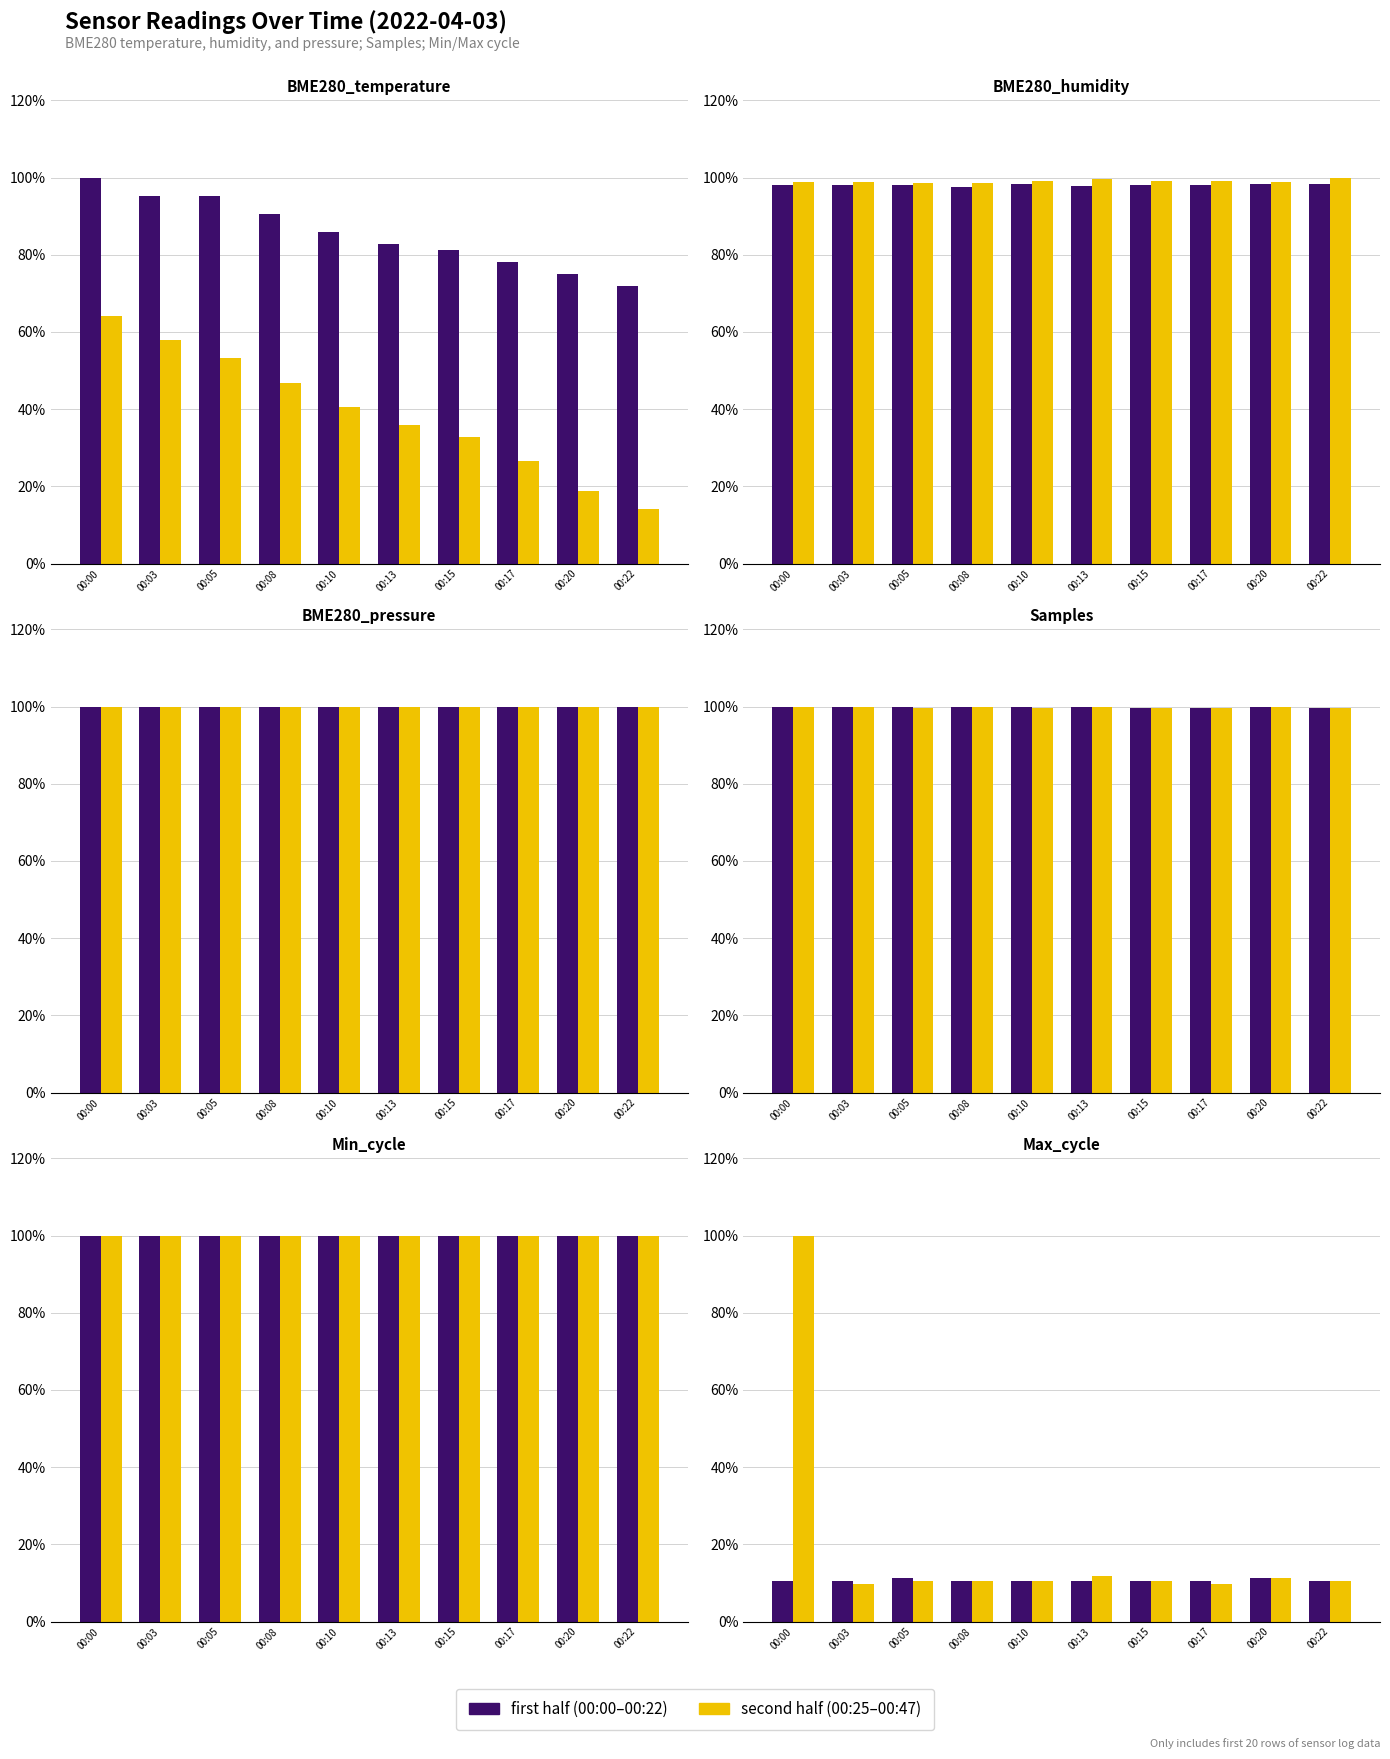

What is the sum of all first half values?

106.1